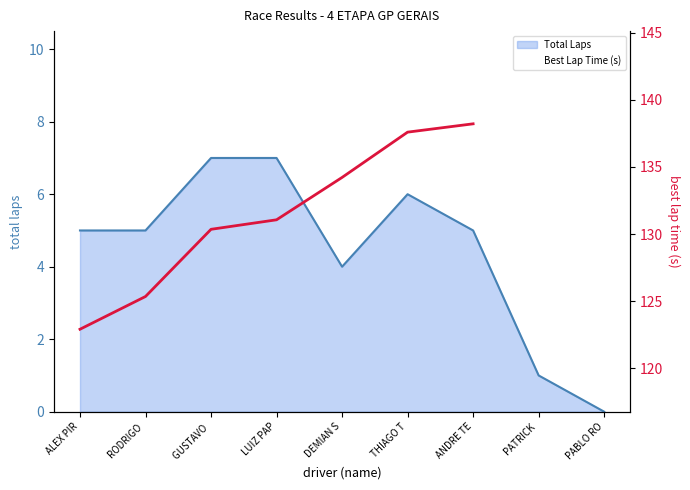

What is the difference between the highest and lowest values at RODRIGO ?

120.3